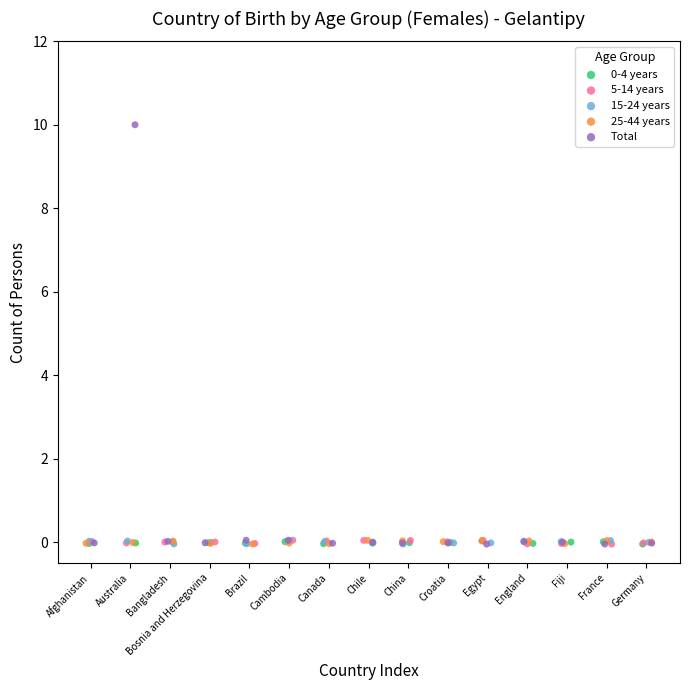

Which series has the largest Y range (max minus min)?

Total